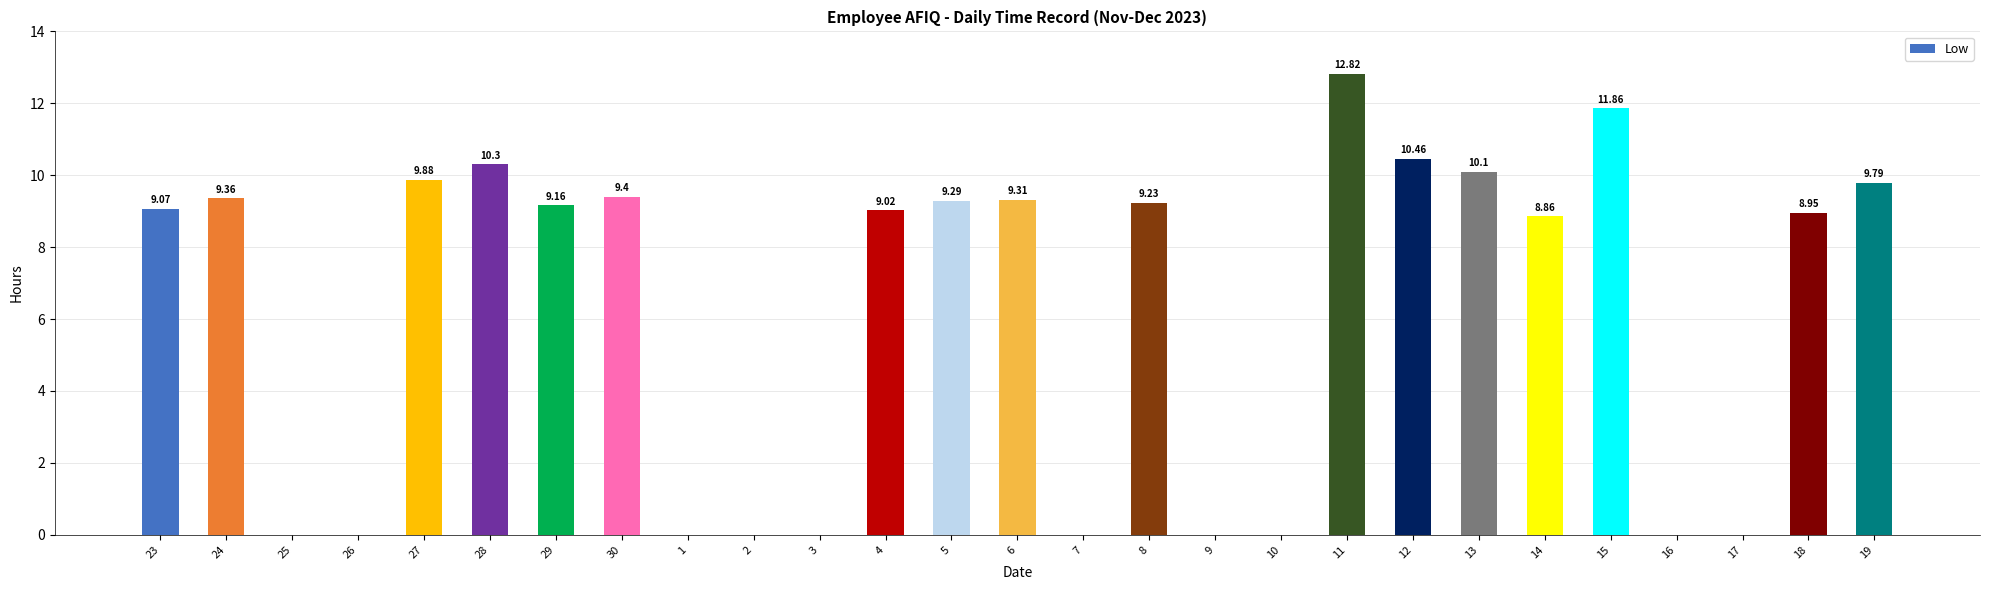

What is the sum of the values at 5 and 7?

9.3